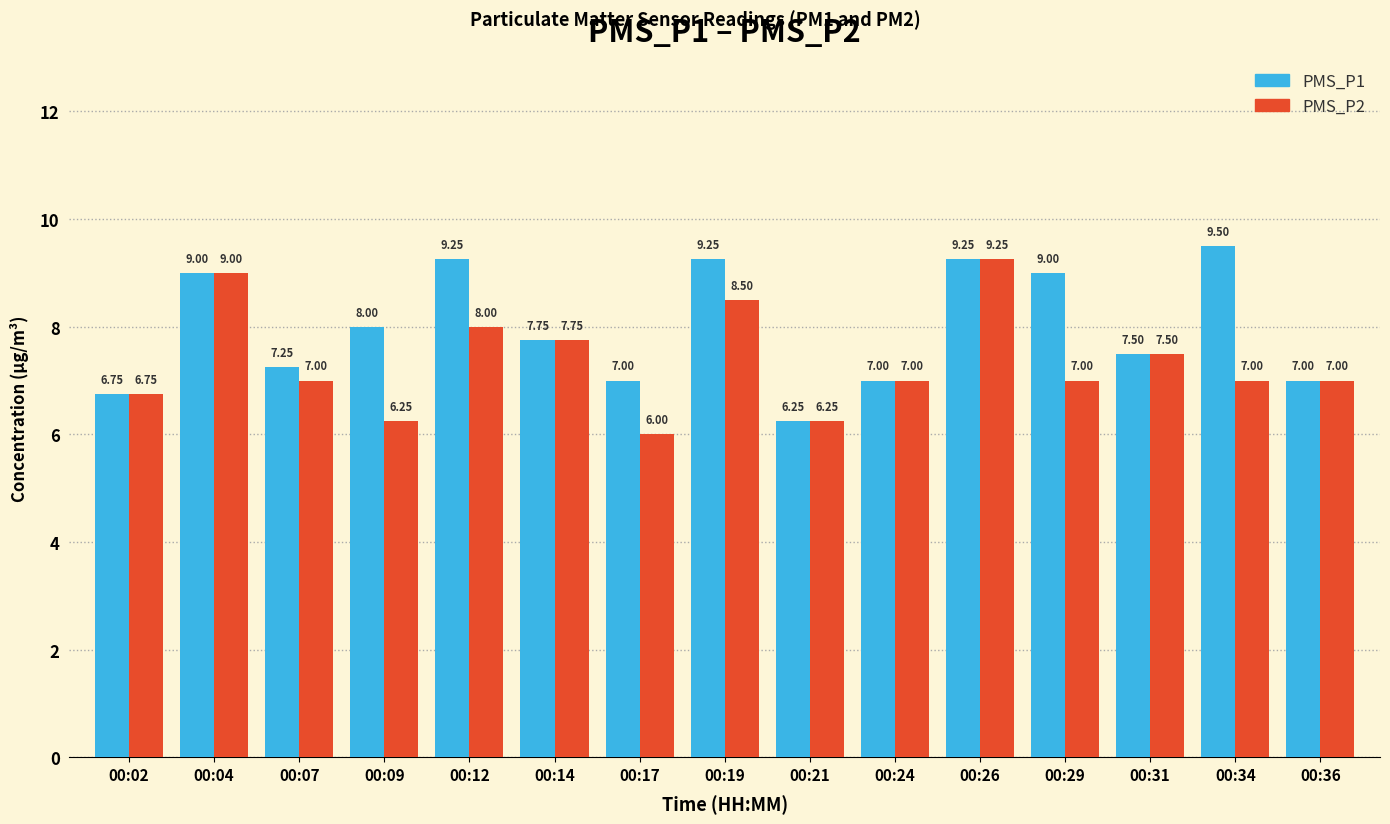

List the series in order of their peak value, highest first.

PMS_P1, PMS_P2